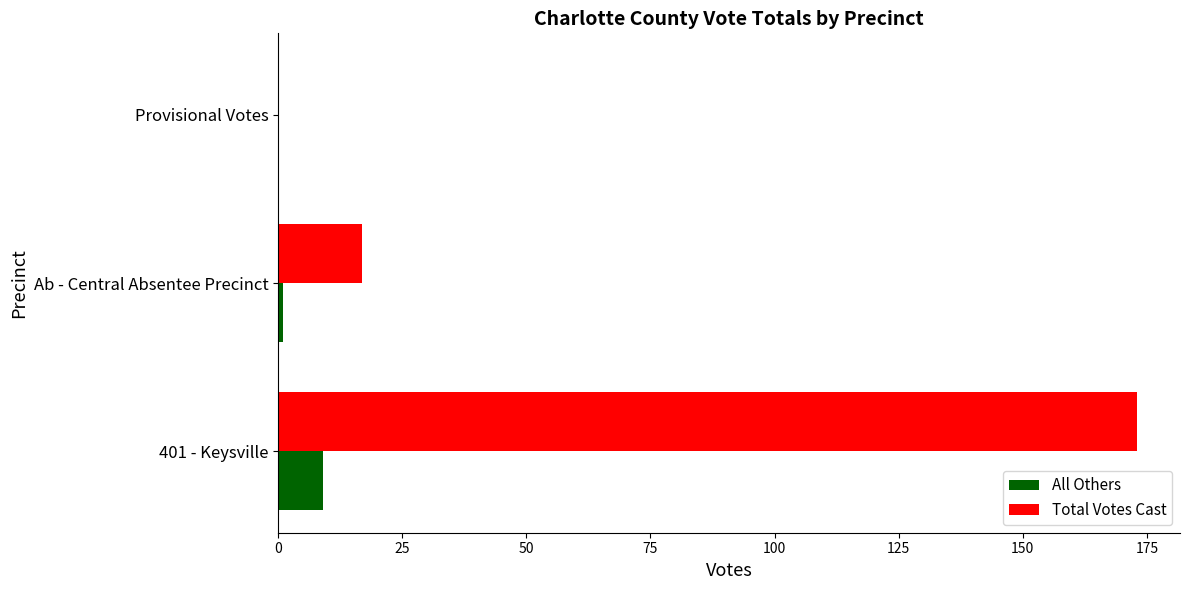

What is the sum of all All Others values?

10